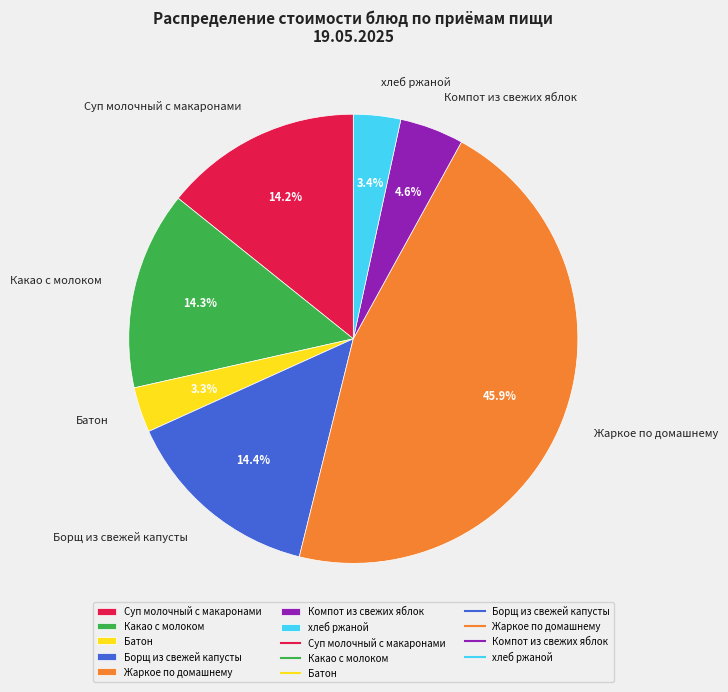

Which category has the biggest portion of the pie?

Жаркое по домашнему